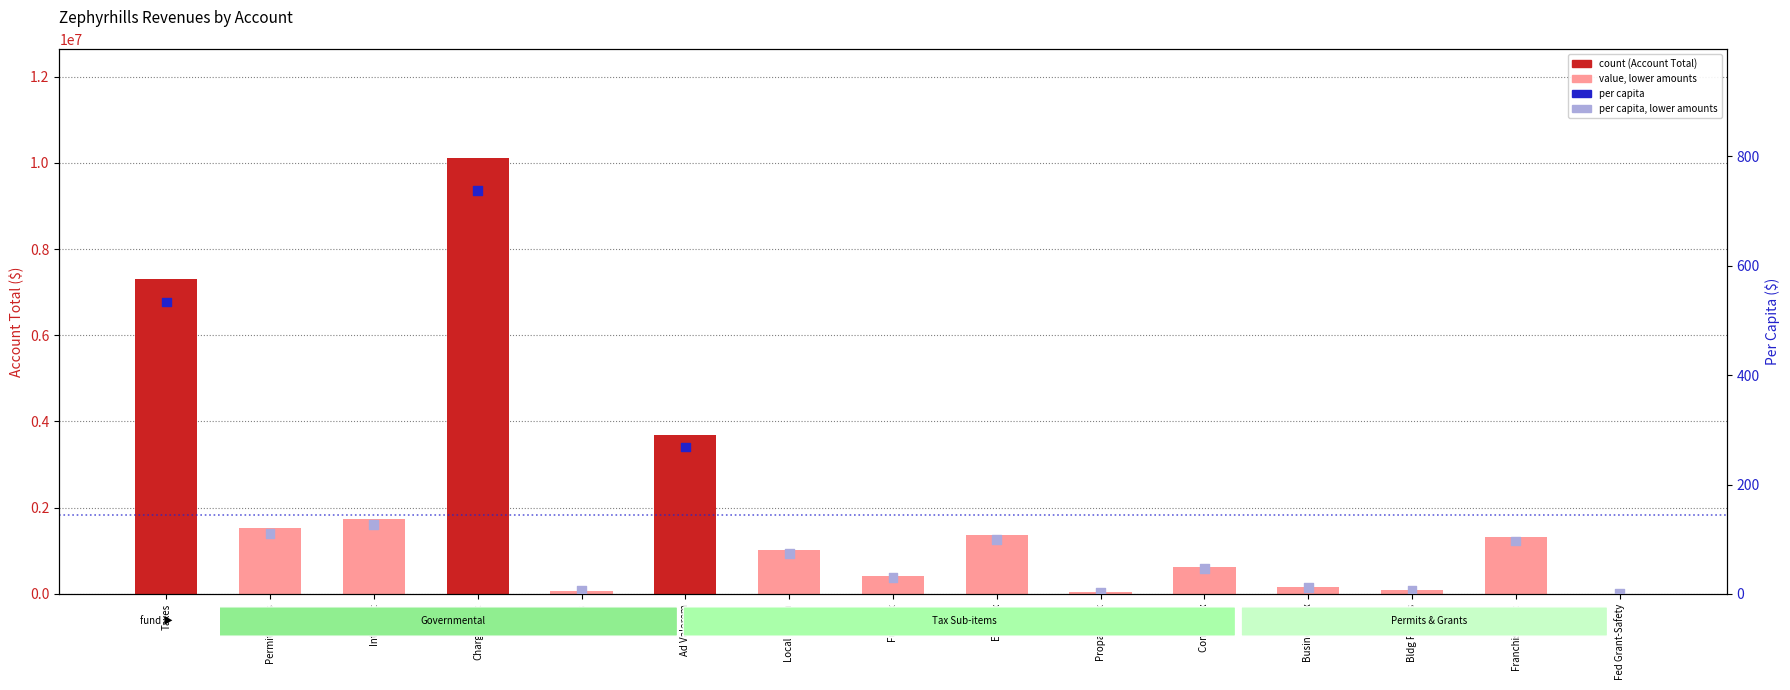

What is the total value across all series at Comm Tax?

628718.9